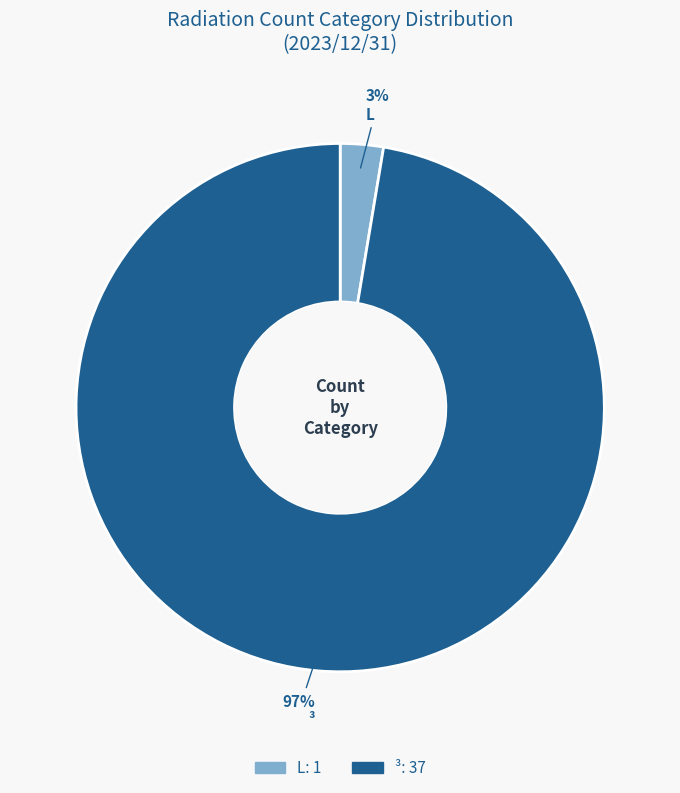

What percentage is the ³ slice, to the nearest percent?

97%